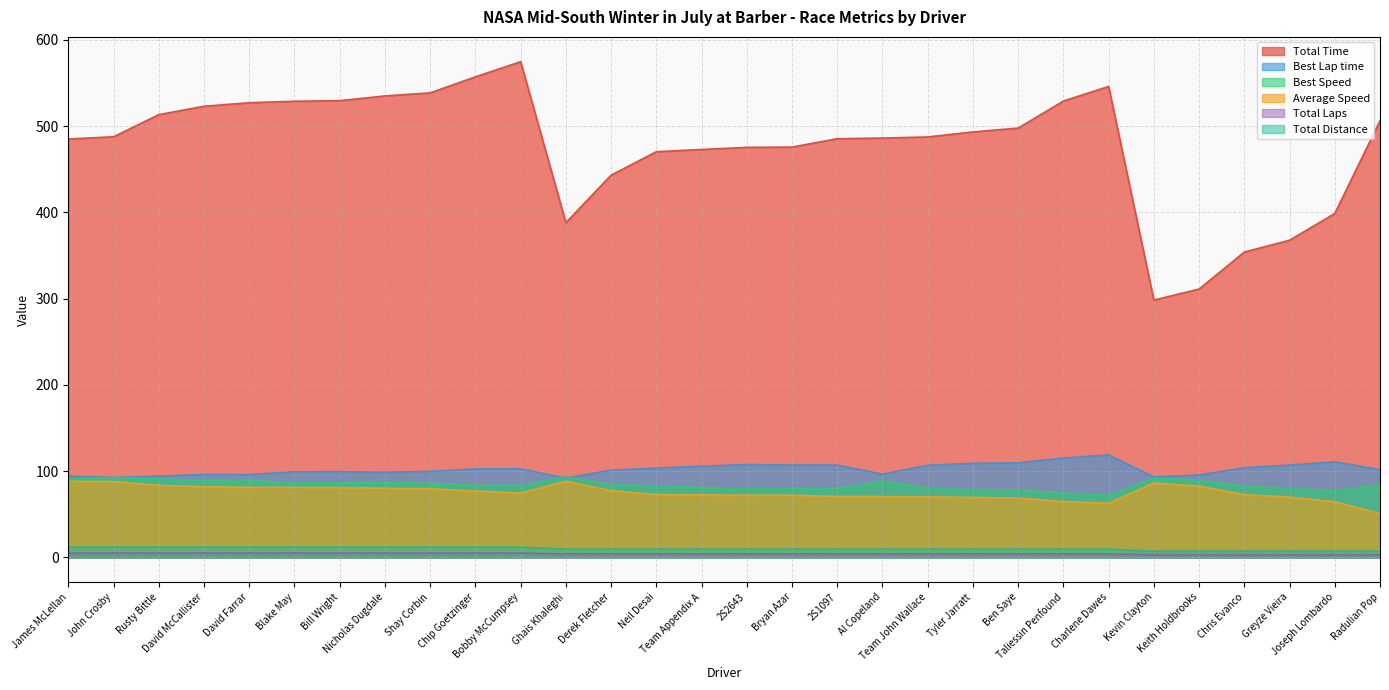

After their last crossing, which series has the higher values: Best Speed or Best Lap time?

Best Lap time